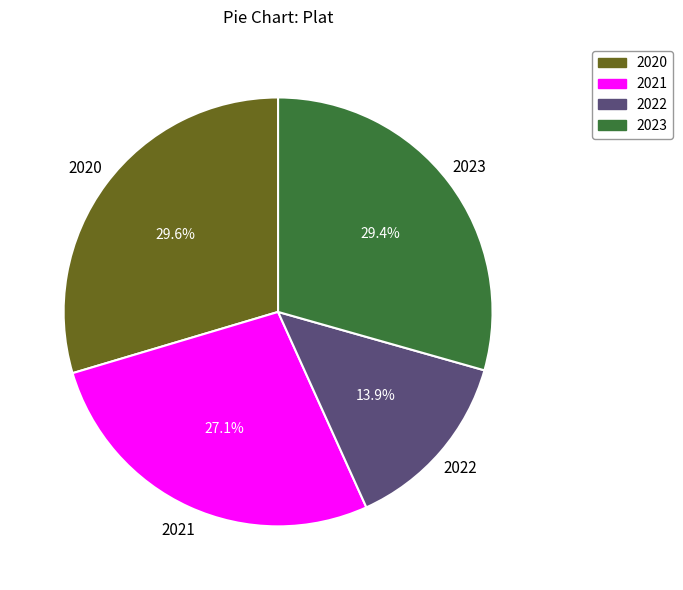

To the nearest percent, what is the difference between the 2021 and 2020 slice percentages?

2%